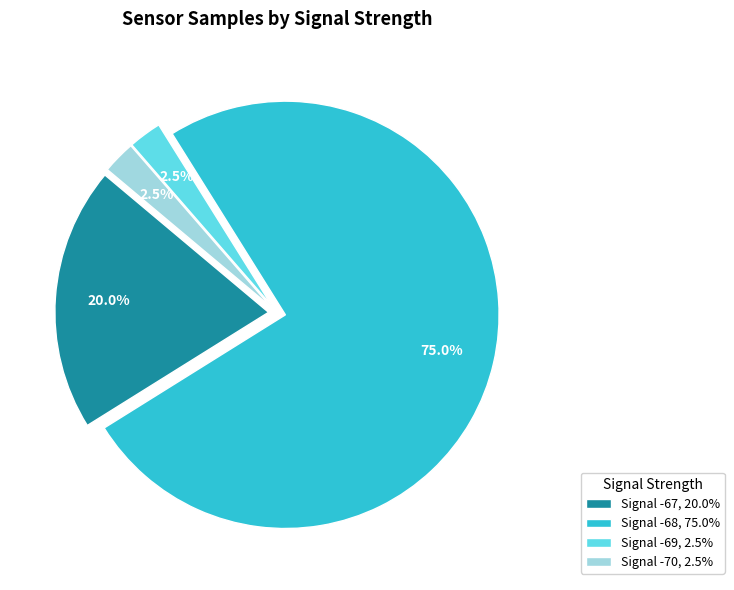

Which category accounts for the majority?

Signal -68, 75.0%